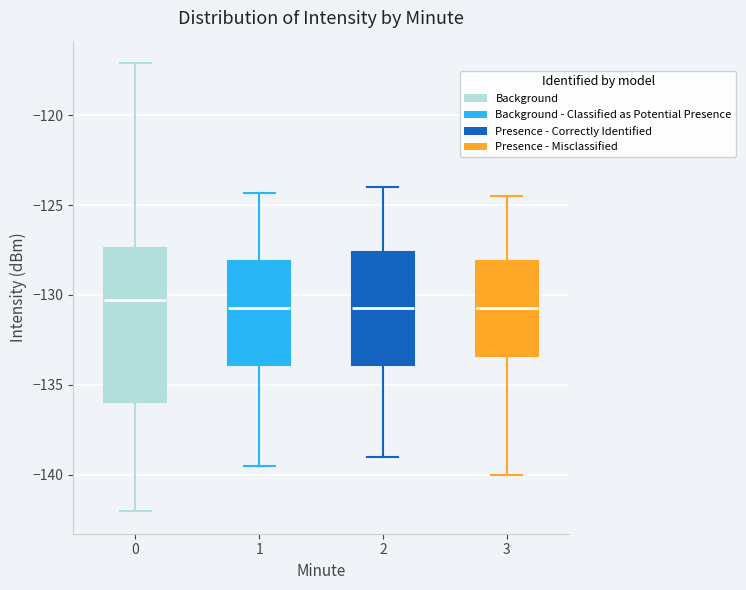

Which box is the tallest, from its lower edge to its upper edge?

0